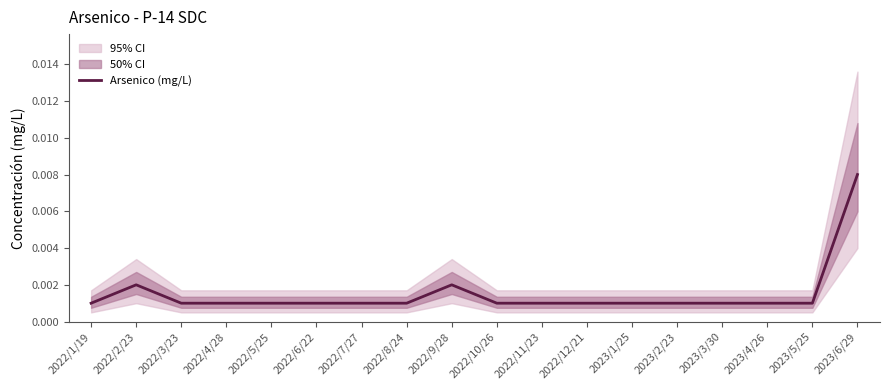

At which category does the chart reach its minimum across all series?

2022/1/19